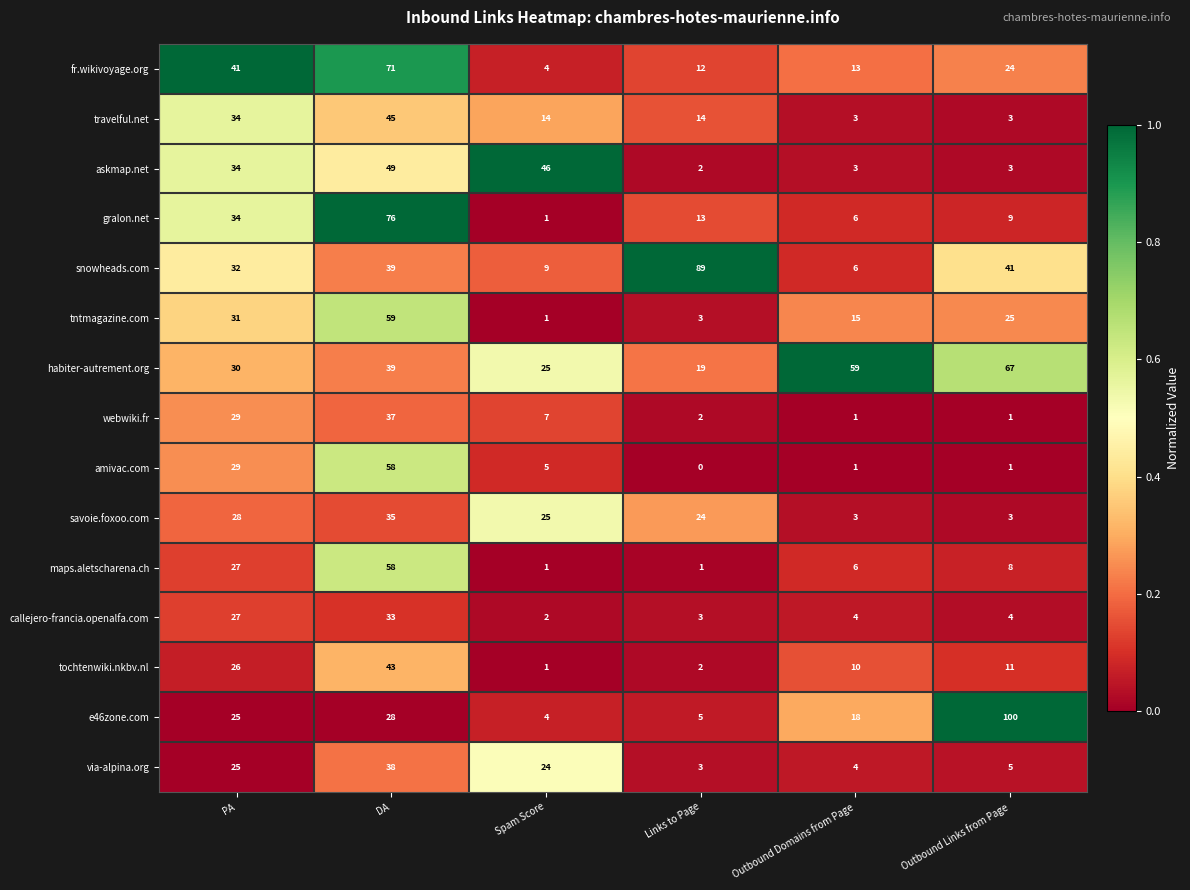

True or false: callejero-francia.openalfa.com has a value of 45 at DA.

False